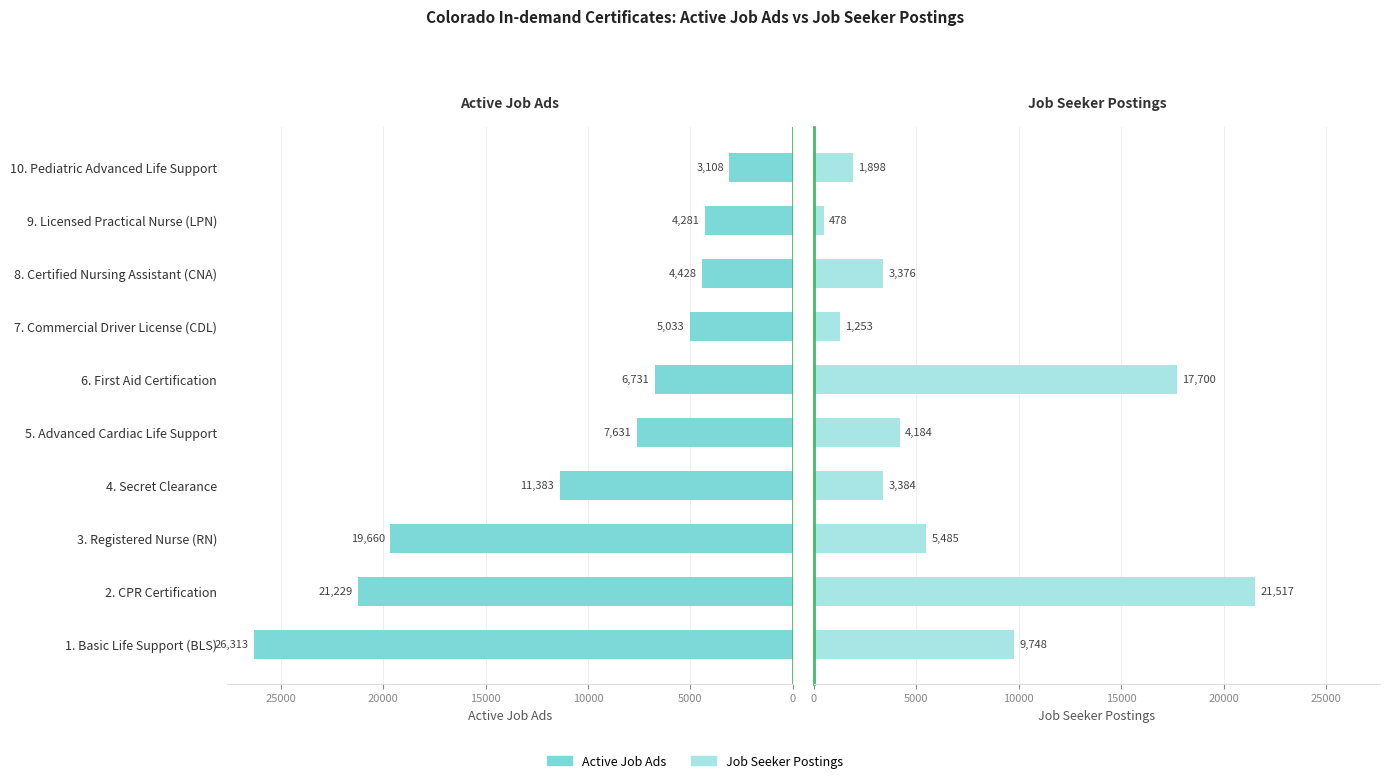

What is the value of the Job Seeker Postings bar at the 3rd from the left?

5485